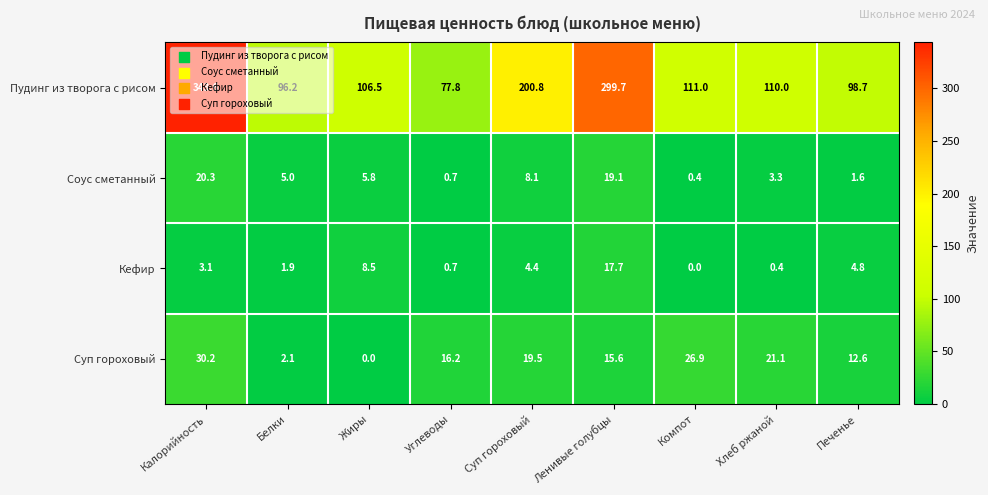

The value of Соус сметанный at Суп гороховый is 14.0. True or false?

False